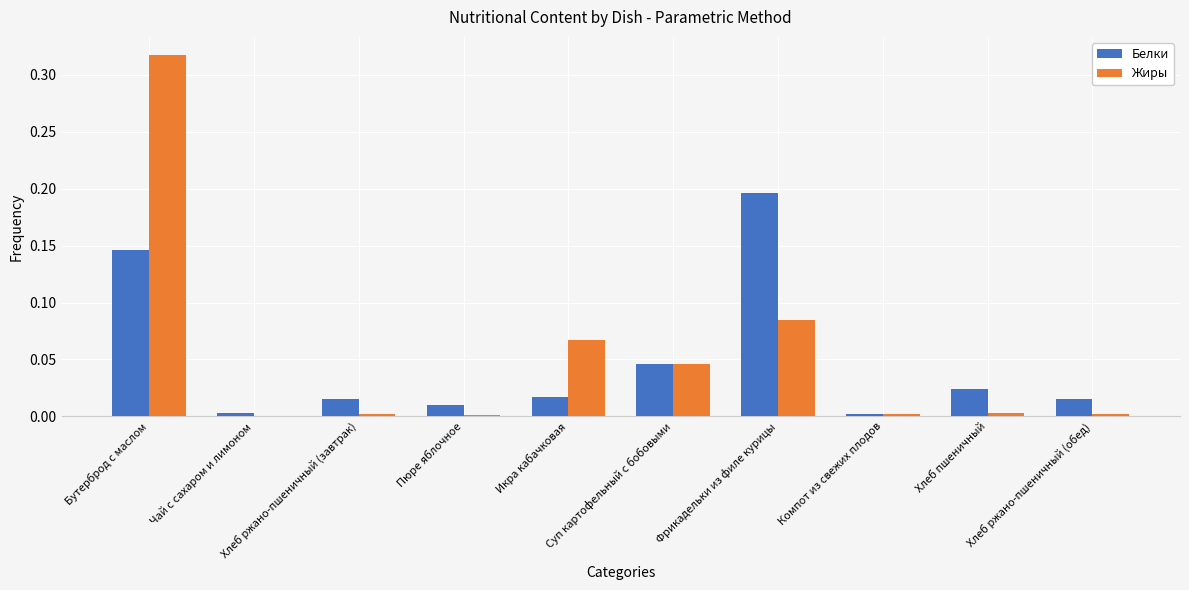

Which series has the largest range (max minus min)?

Жиры